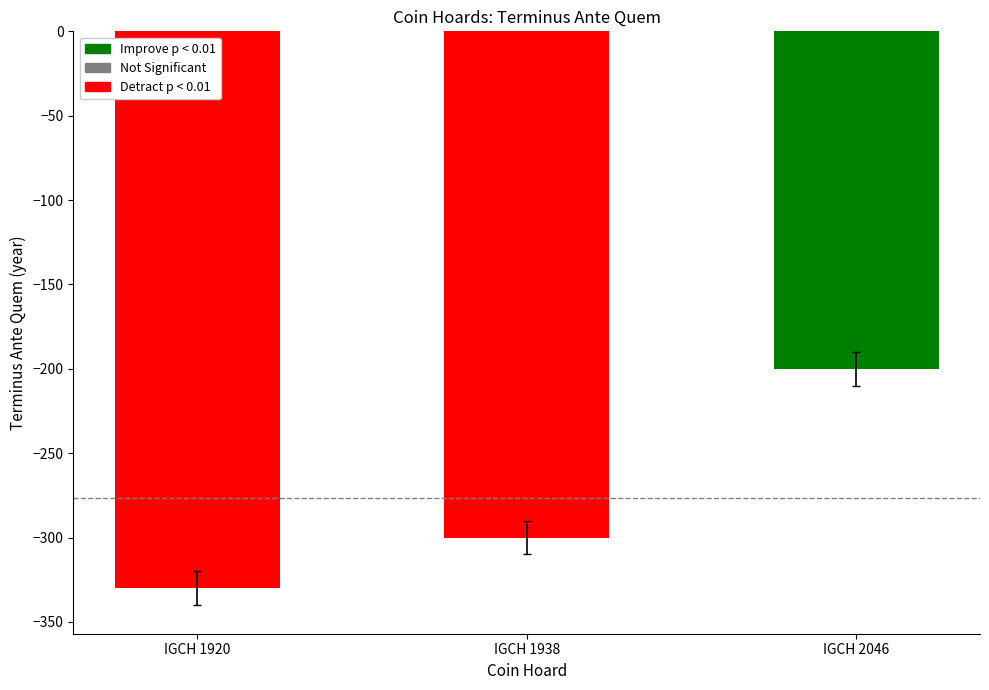

Where is the data nearest to the value -265?

IGCH 1938